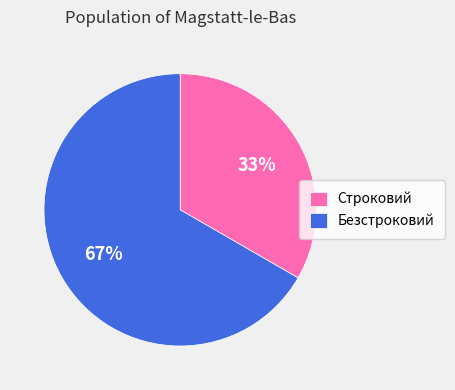

What percentage is the Строковий slice, to the nearest percent?

33%